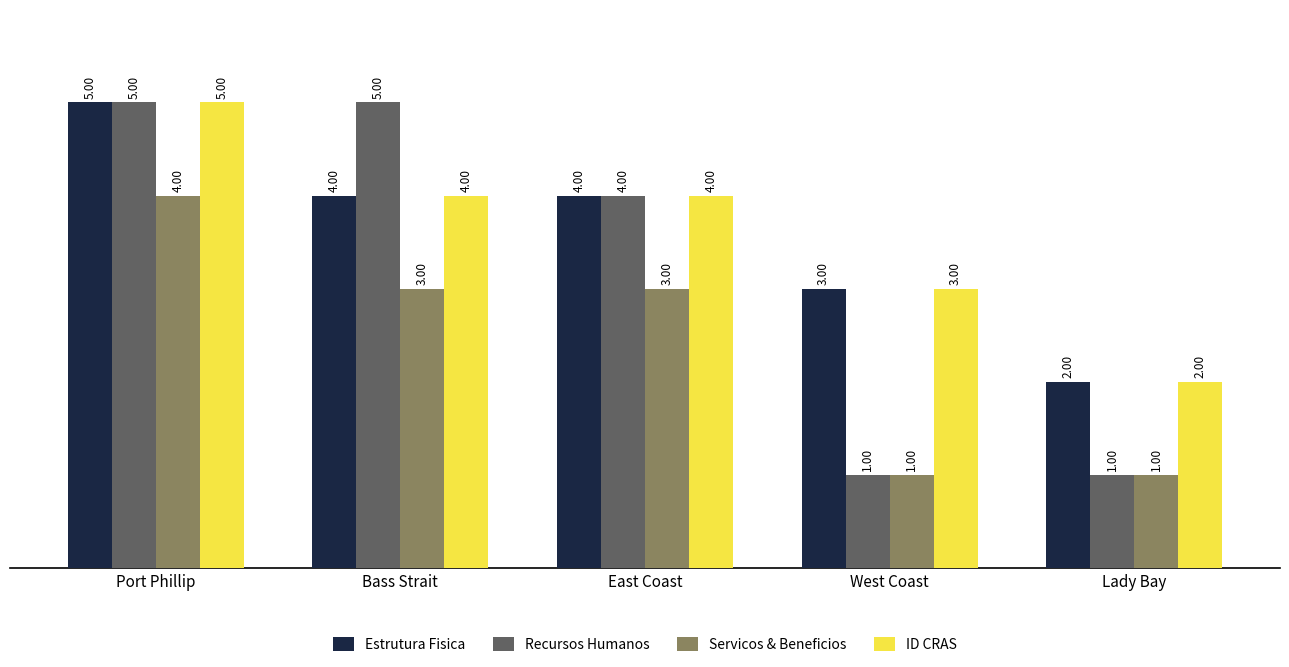

What is the total value across all series at Port Phillip?

19